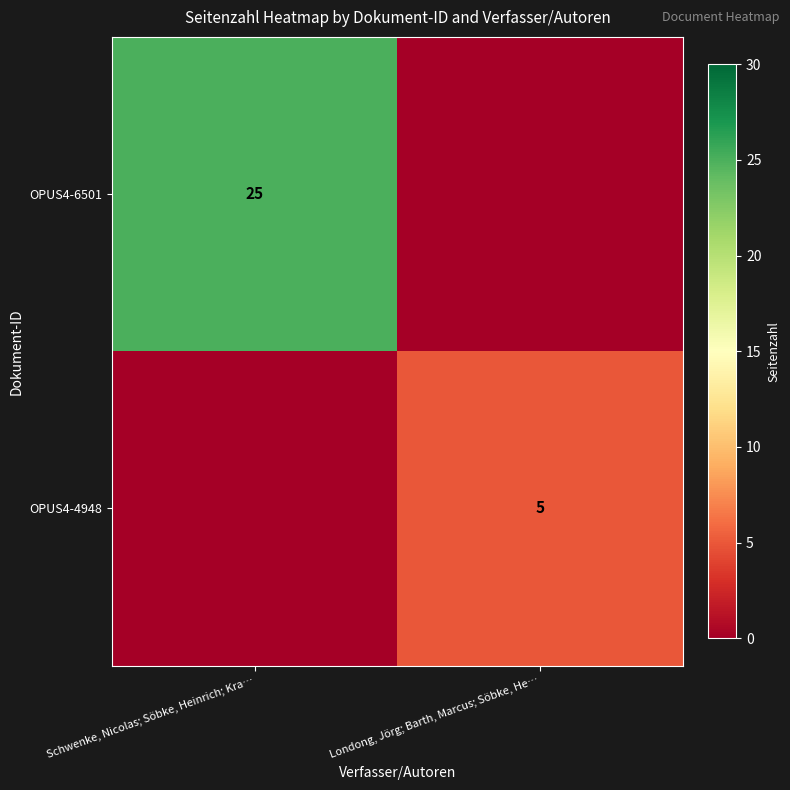

At which category is the sum across all series the highest?

Schwenke, Nicolas; Söbke, Heinrich; Kra…